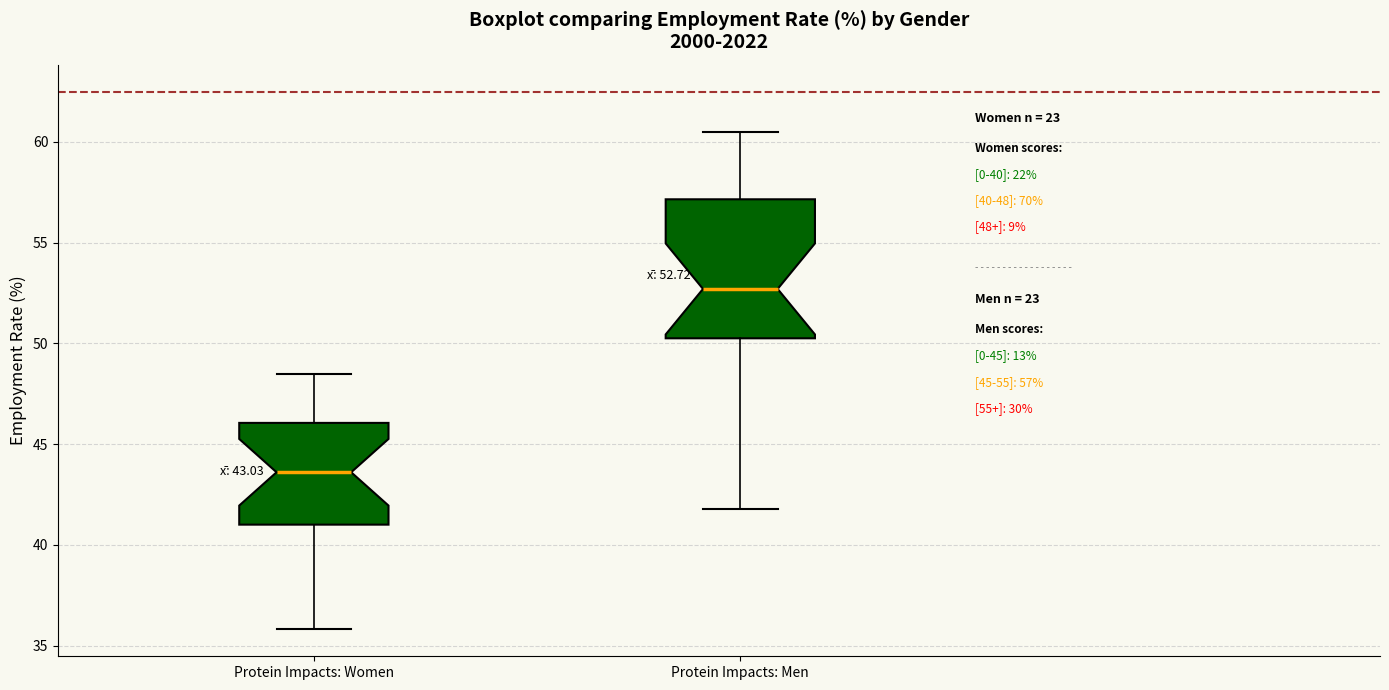

Comparing the boxes themselves (not the whiskers), which one is the tallest?

Protein Impacts: Men